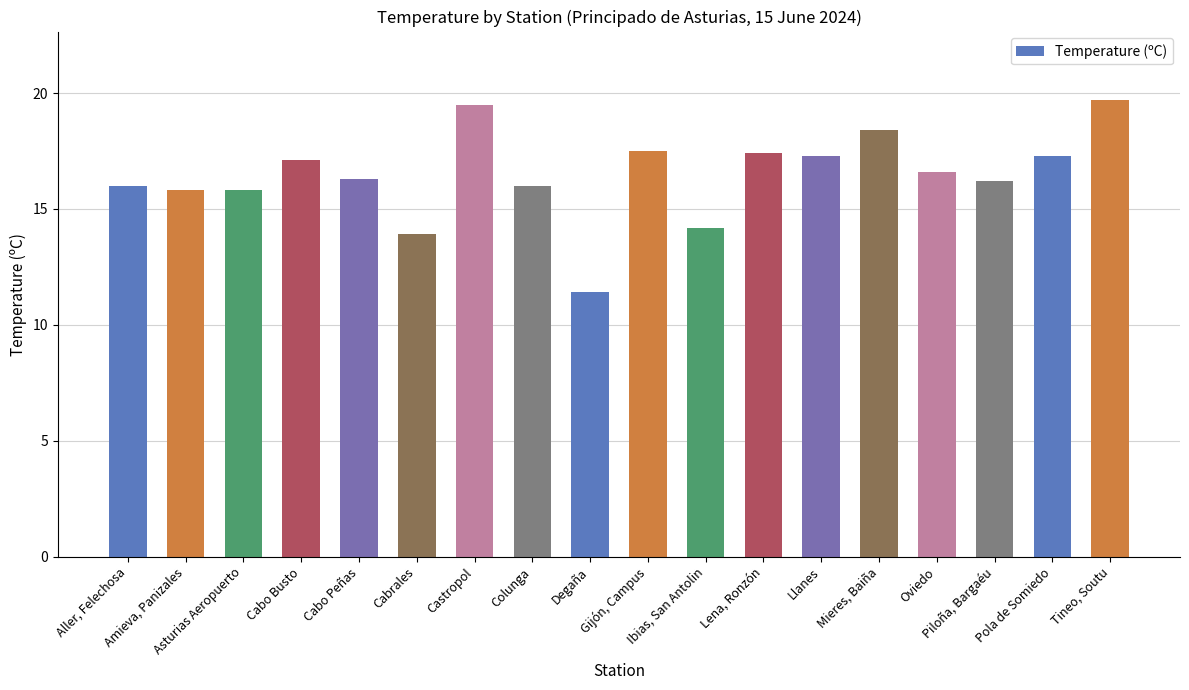

How many series are shown in this chart?

1